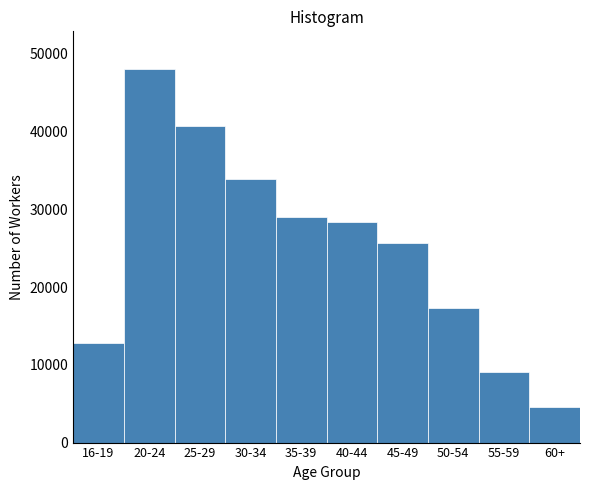

Reading left to right, what are all the values shown in this chart?

16-19=12781	20-24=48102	25-29=40688	30-34=33897	35-39=28964	40-44=28344	45-49=25621	50-54=17293	55-59=9128	60+=4578